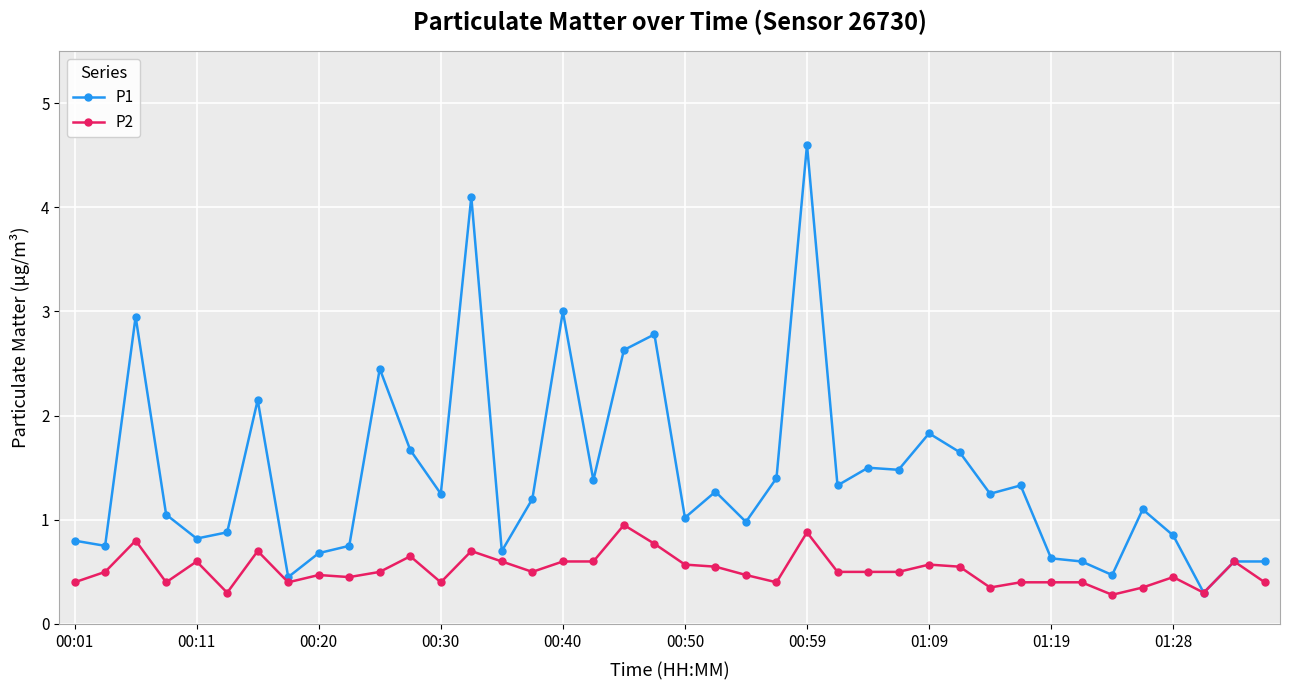

What is the smallest value displayed?

0.3